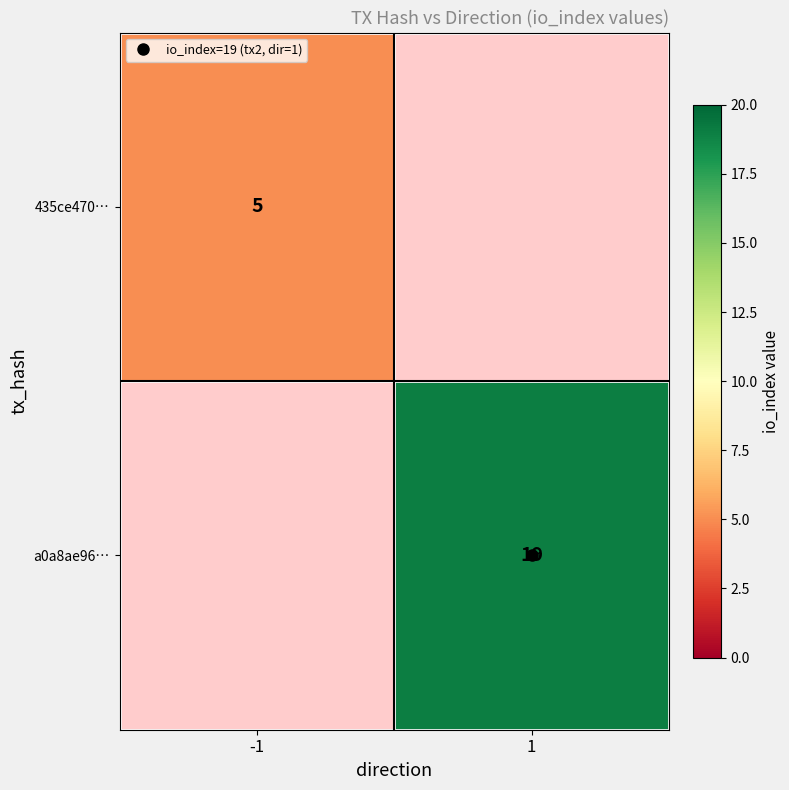

Which series has the widest spread of values?

435ce470…